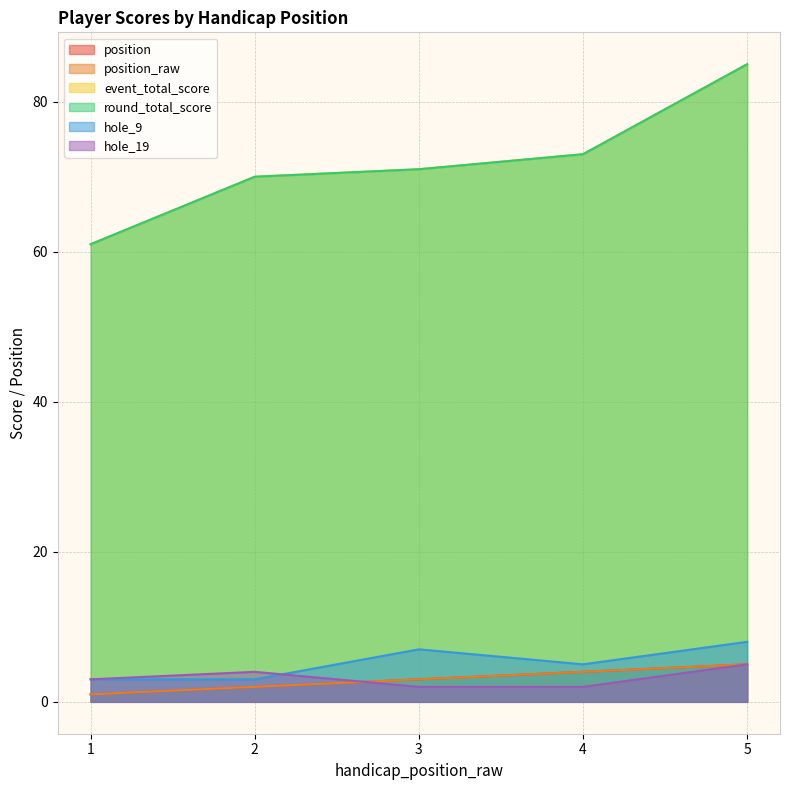

Reading left to right, transcribe all the data shown in this chart.

position: 1=1	2=2	3=3	4=4	5=5
position_raw: 1=1	2=2	3=3	4=4	5=5
event_total_score: 1=61	2=70	3=71	4=73	5=85
round_total_score: 1=61	2=70	3=71	4=73	5=85
hole_9: 1=3	2=3	3=7	4=5	5=8
hole_19: 1=3	2=4	3=2	4=2	5=5